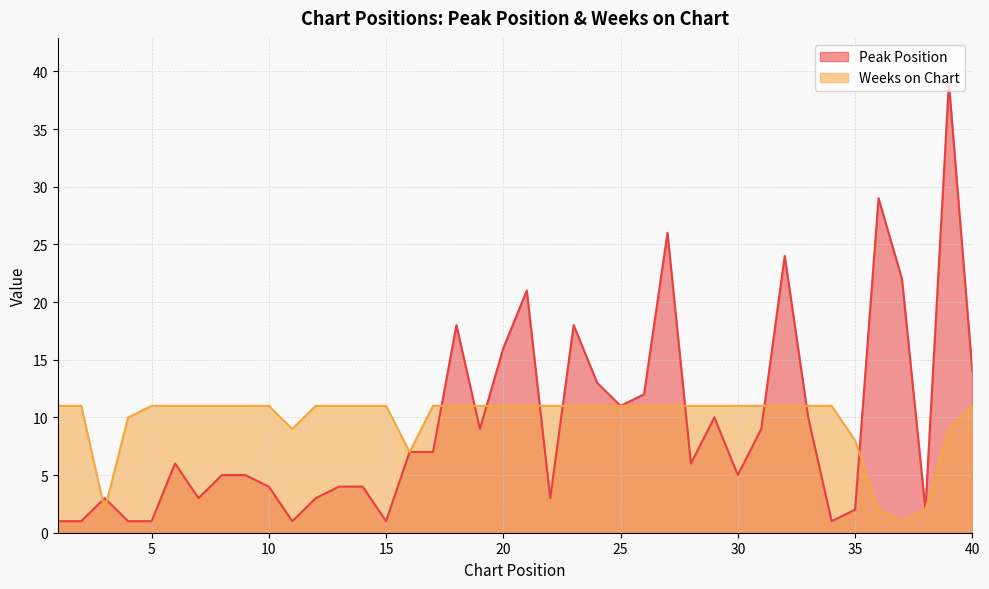

In Weeks on Chart, how many points are lower than both neighbors (excluding endpoints)?

4